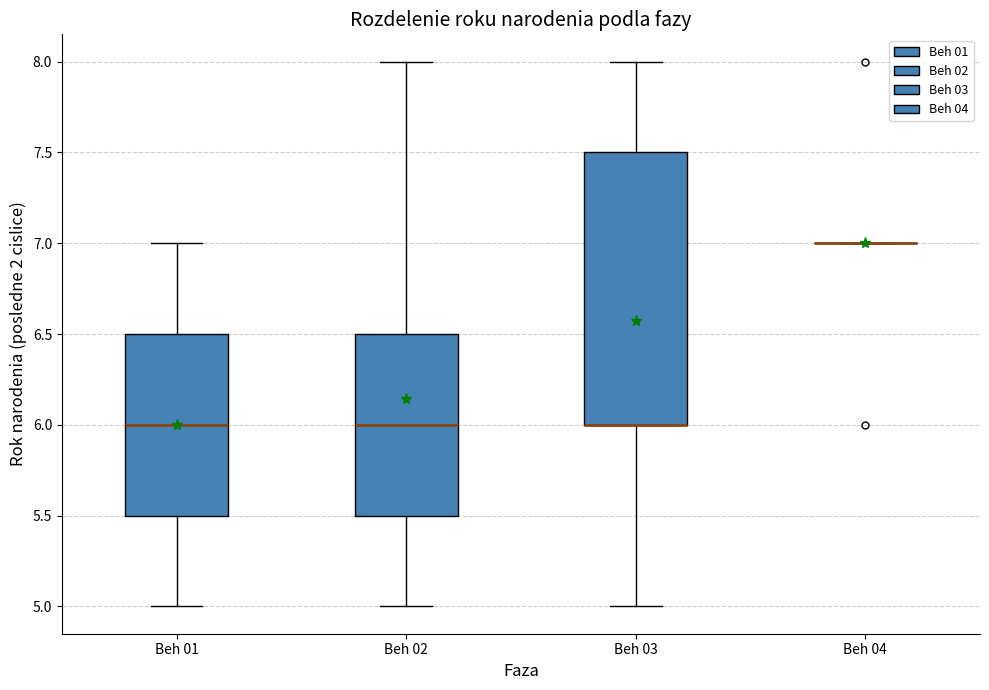

Which box is the tallest, from its lower edge to its upper edge?

Beh 03